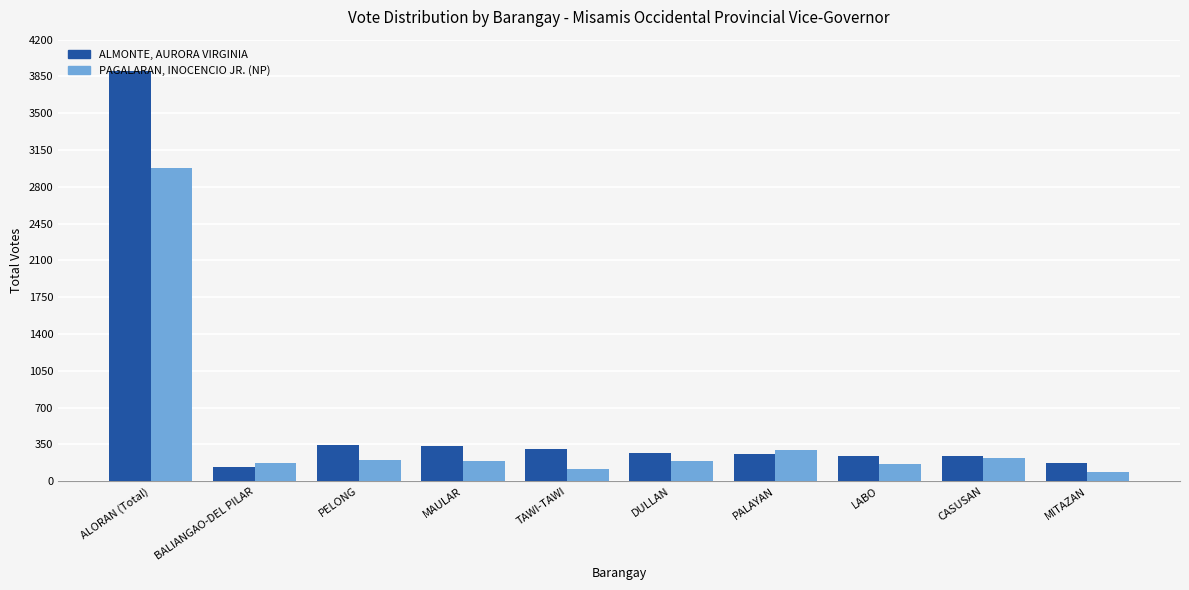

What is the label of the 6th bar from the left?

DULLAN